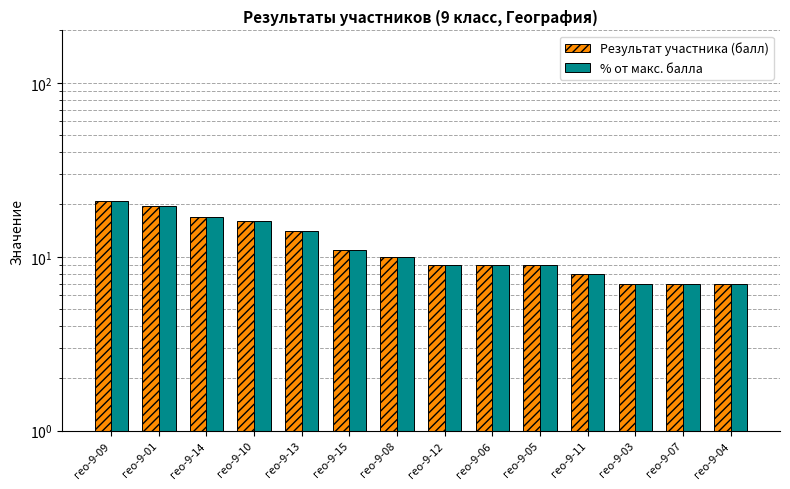

Reading right to left, what are all the values shown in this chart?

Результат участника (балл): гео-9-04=7.0	гео-9-07=7.0	гео-9-03=7.0	гео-9-11=8.0	гео-9-05=9.0	гео-9-06=9.0	гео-9-12=9.0	гео-9-08=10.0	гео-9-15=11.0	гео-9-13=14.0	гео-9-10=16.0	гео-9-14=17.0	гео-9-01=19.5	гео-9-09=21.0
% от макс. балла: гео-9-04=7.0	гео-9-07=7.0	гео-9-03=7.0	гео-9-11=8.0	гео-9-05=9.0	гео-9-06=9.0	гео-9-12=9.0	гео-9-08=10.0	гео-9-15=11.0	гео-9-13=14.0	гео-9-10=16.0	гео-9-14=17.0	гео-9-01=19.5	гео-9-09=21.0